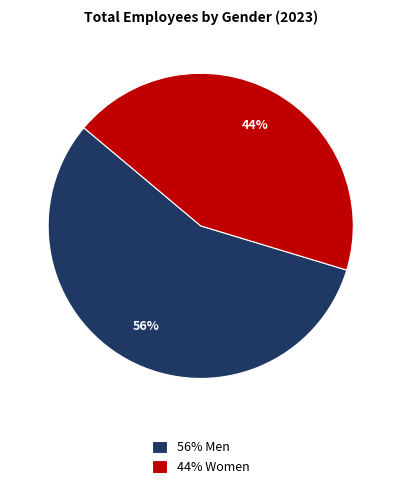

To the nearest percent, what percentage of the pie is 56% Men?

56%